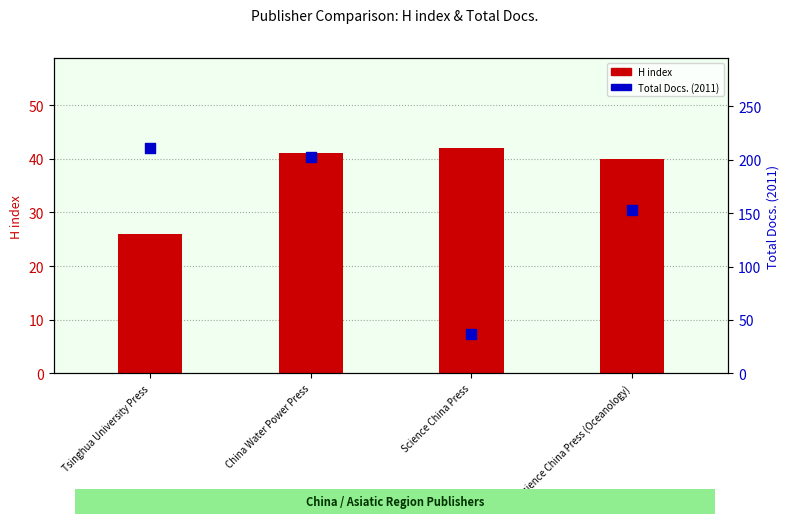

Which series contains the lowest Y value?

H index